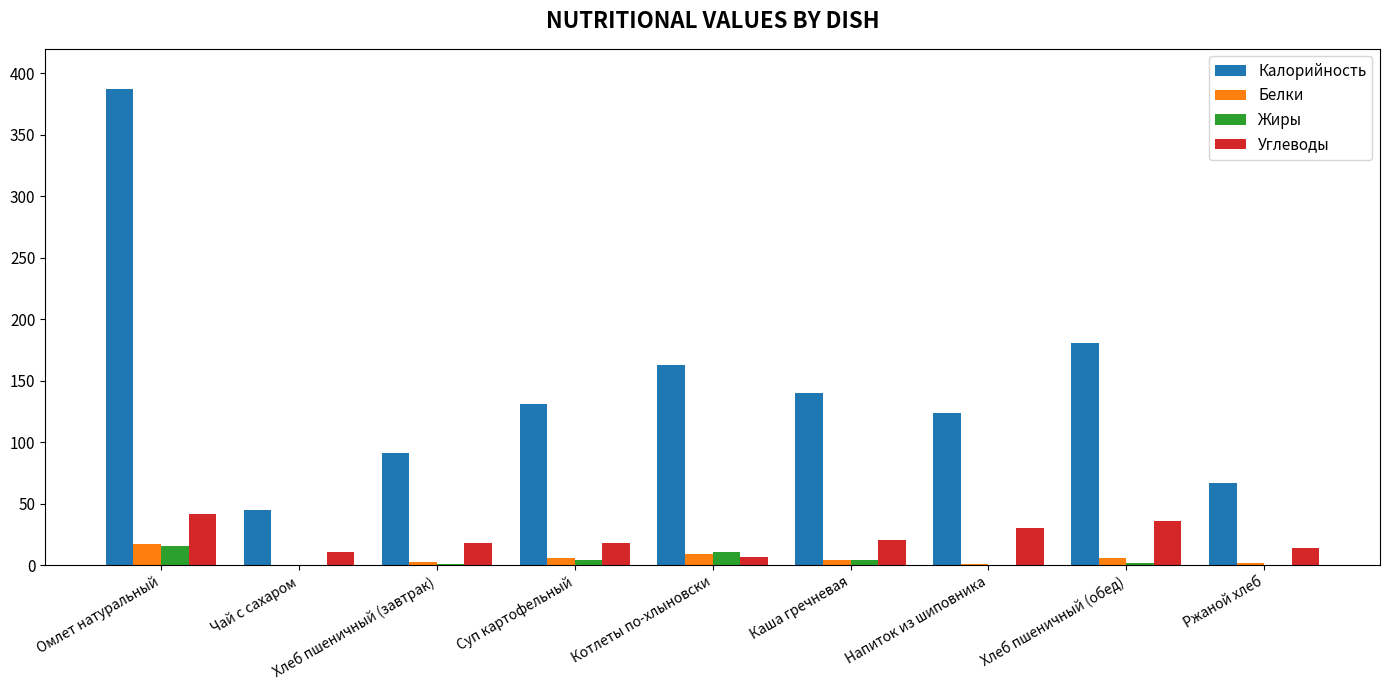

What is the sum of all Калорийность values?

1329